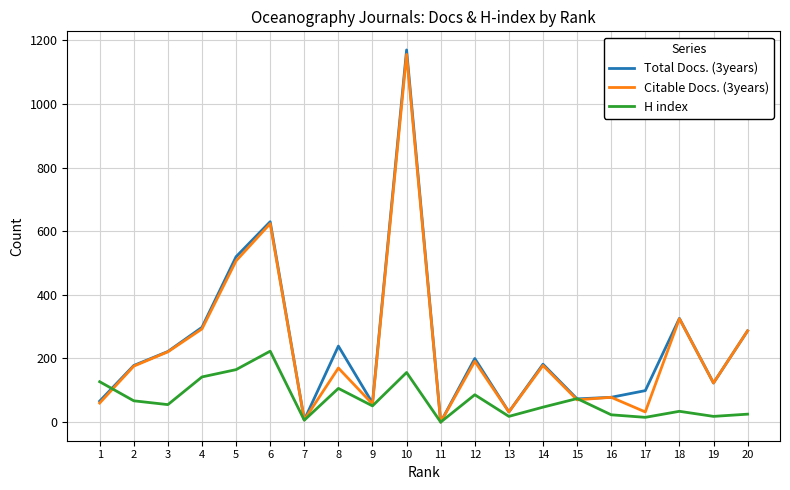

Which series changed the most between 8 and 10?

Citable Docs. (3years)